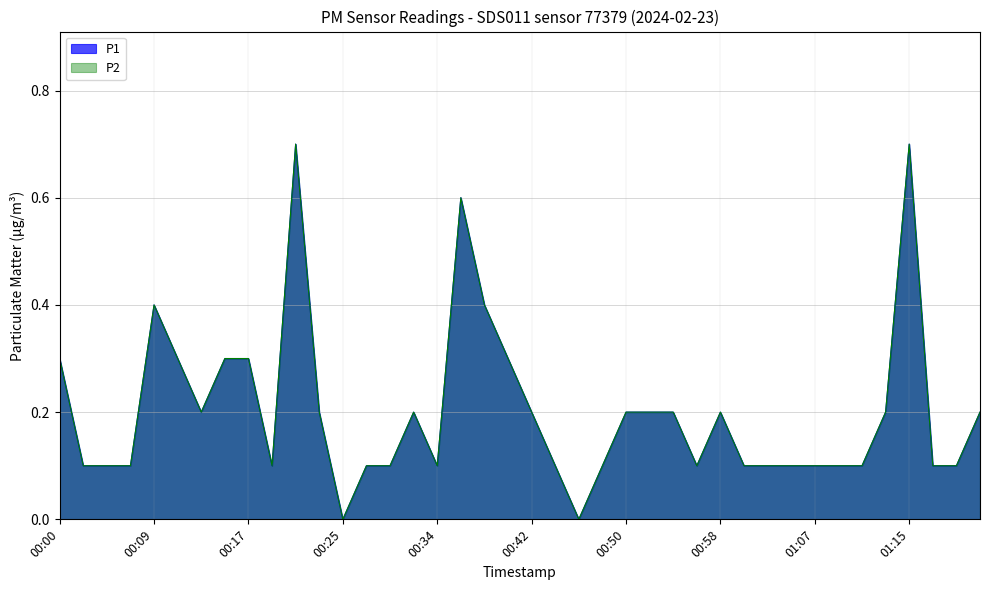

How many data points does each series have?

40